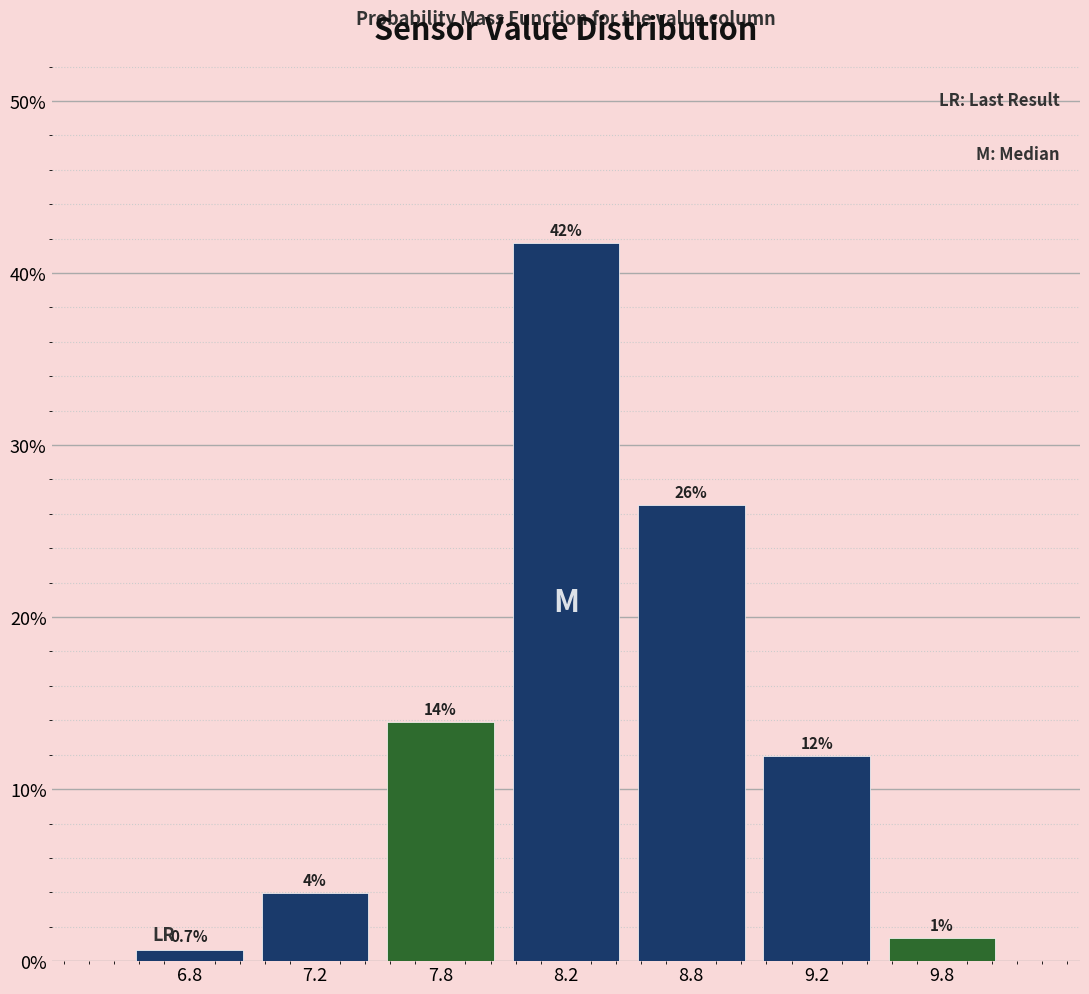

Does the chart contain any negative values?

No